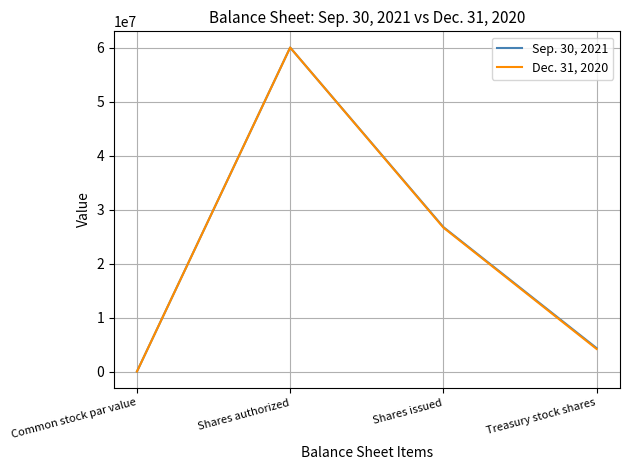

List the series in order of their overall mean, highest first.

Sep. 30, 2021, Dec. 31, 2020